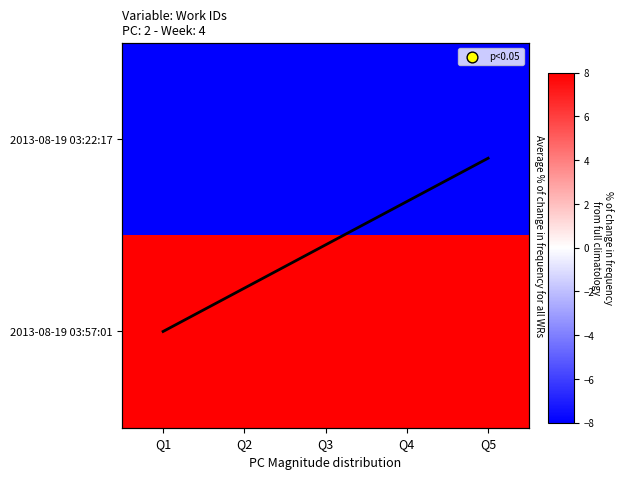

The 2013-08-19 03:22:17 series shows -4 at Q4. True or false?

False